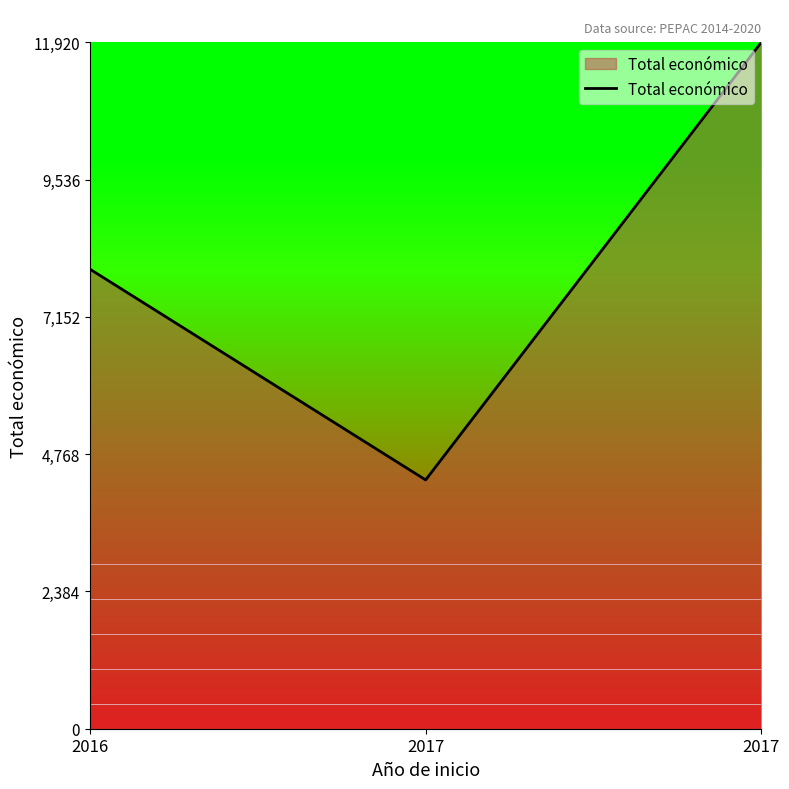

Does the chart display data point markers on the line(s)?

No